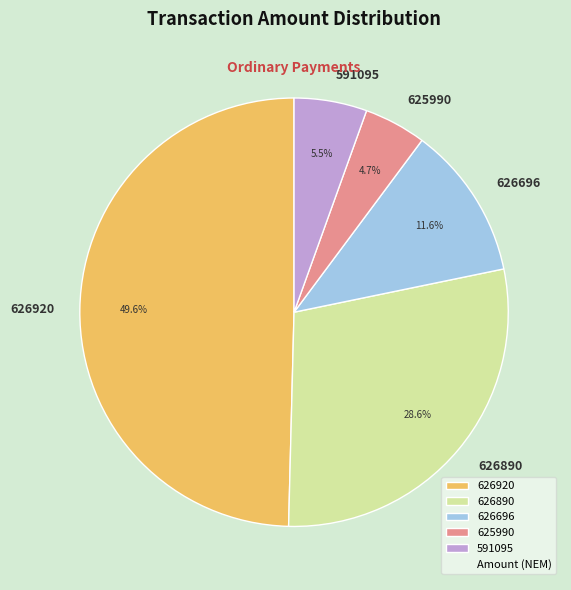

To the nearest percent, what portion does 625990 represent?

5%